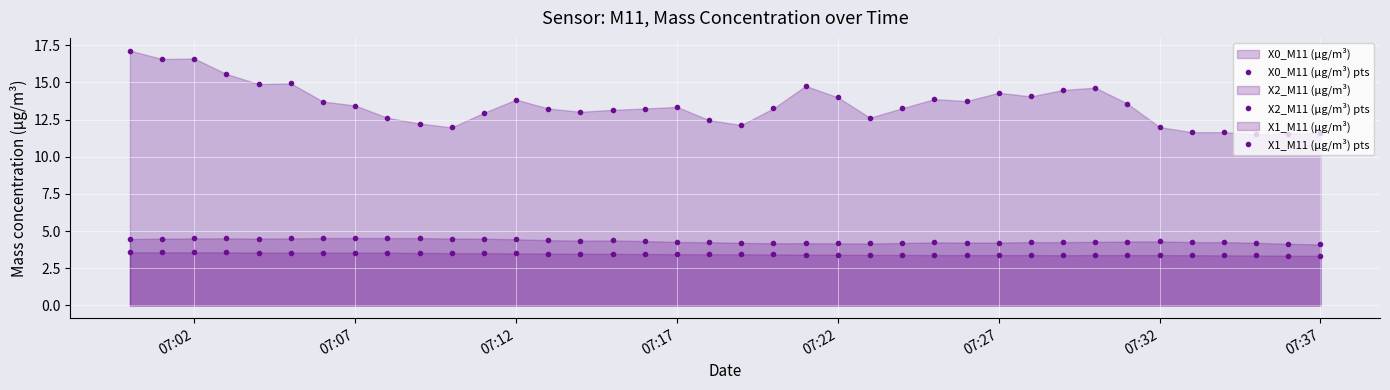

What is the difference between the maximum and second lowest values in the X0_M11 (μg/m³) pts series?

5.6